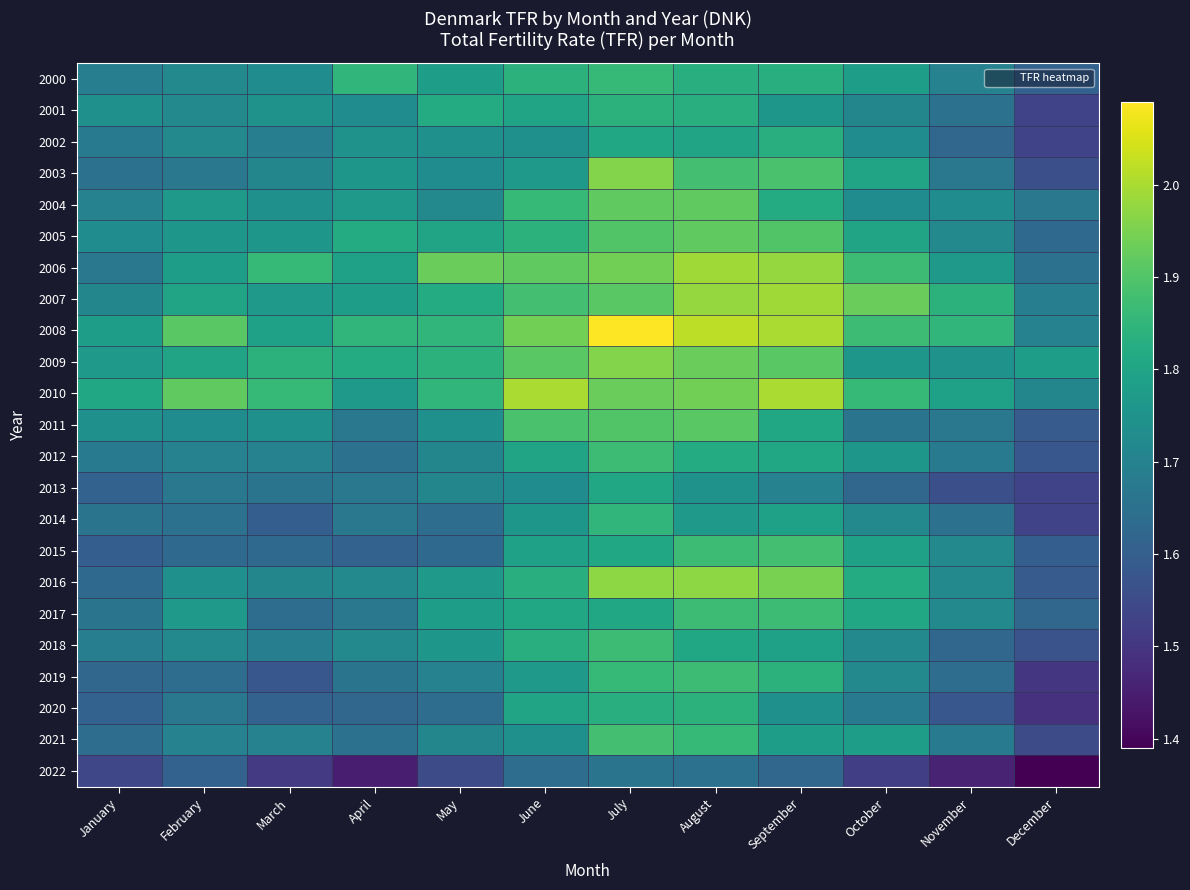

What is the difference between the highest and lowest values at February?

0.3